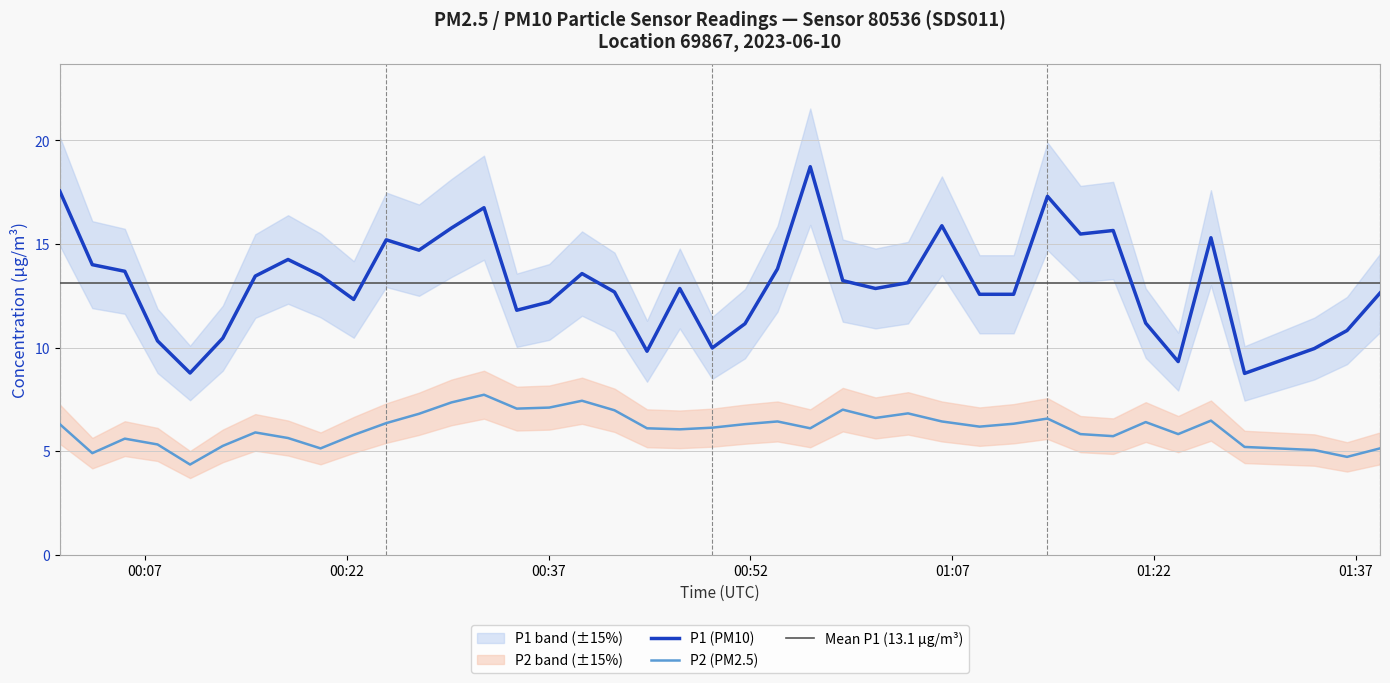

At 2023-06-10T01:14:05, list the series in order from smallest to largest.

P2, P1